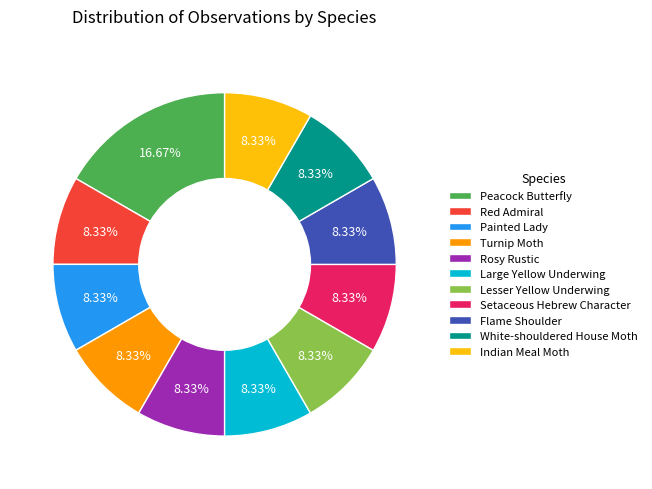

Is White-shouldered House Moth the majority of the pie?

No